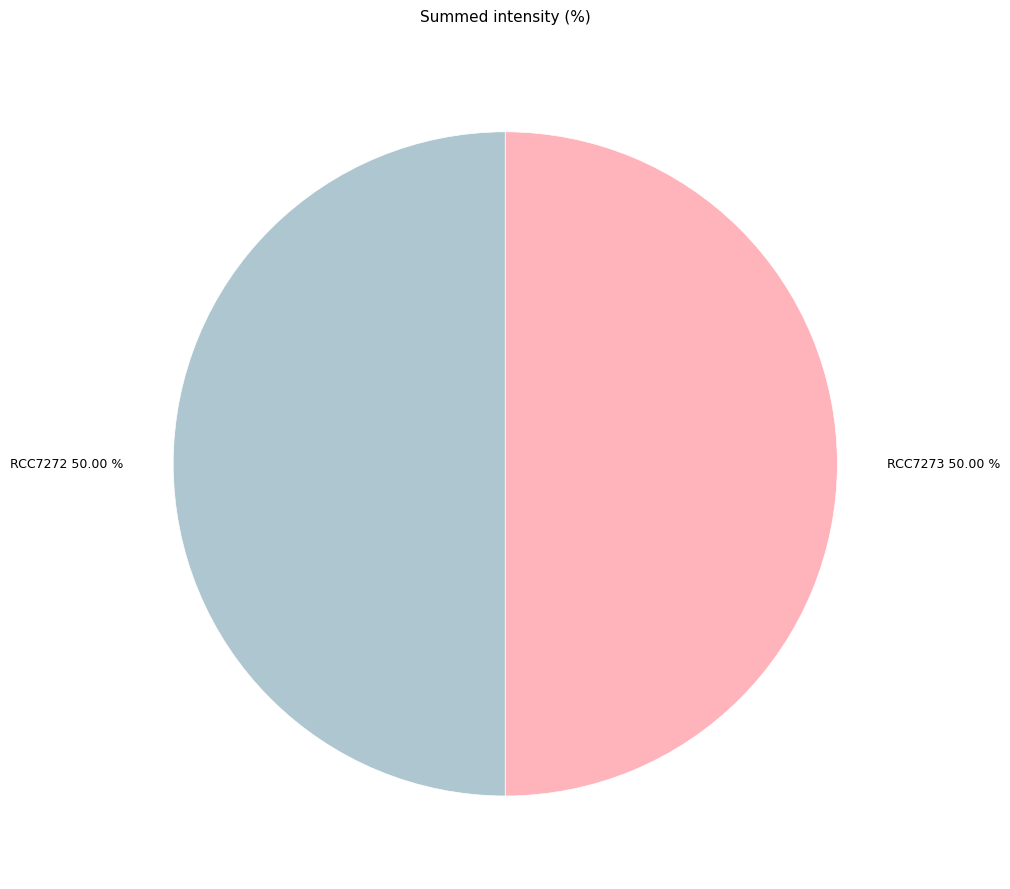

What percentage is the RCC7272 slice, to the nearest percent?

50%